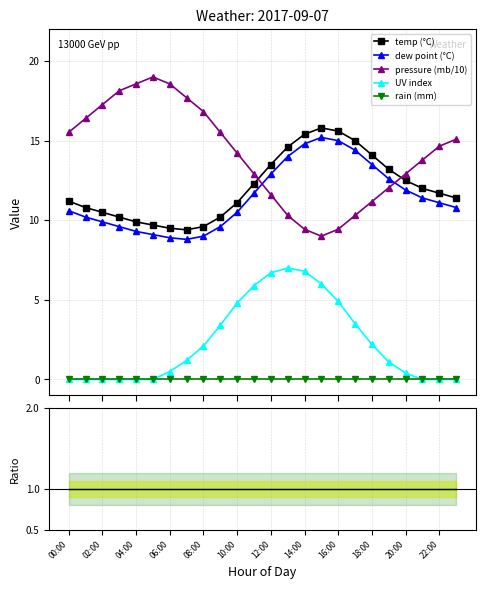

True or false: rain (mm) and pressure (mb/10) cross at least once.

False